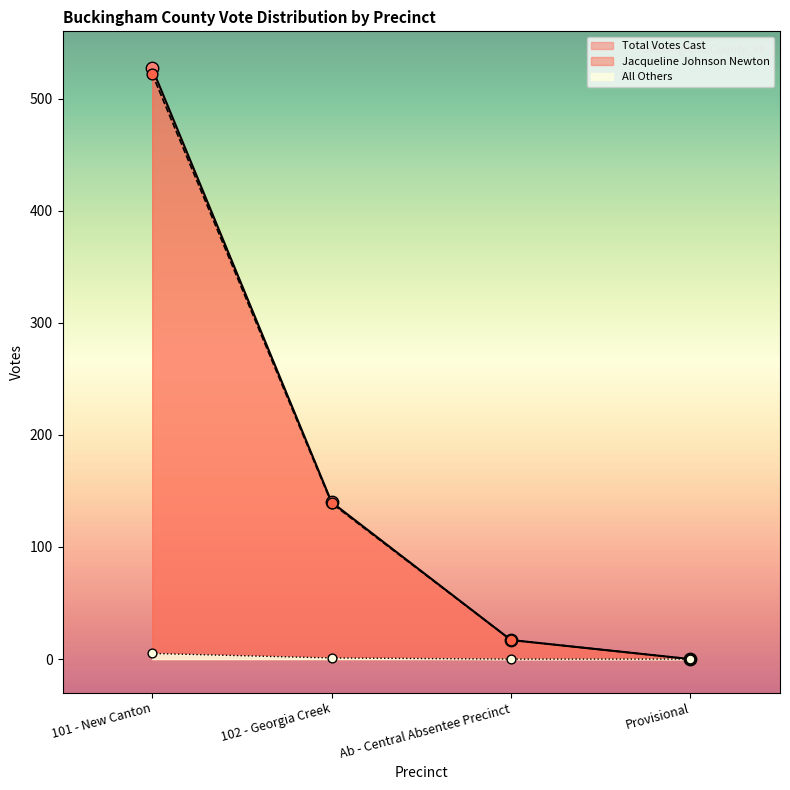

What are all the series names shown in the legend?

Total Votes Cast, Jacqueline Johnson Newton, All Others